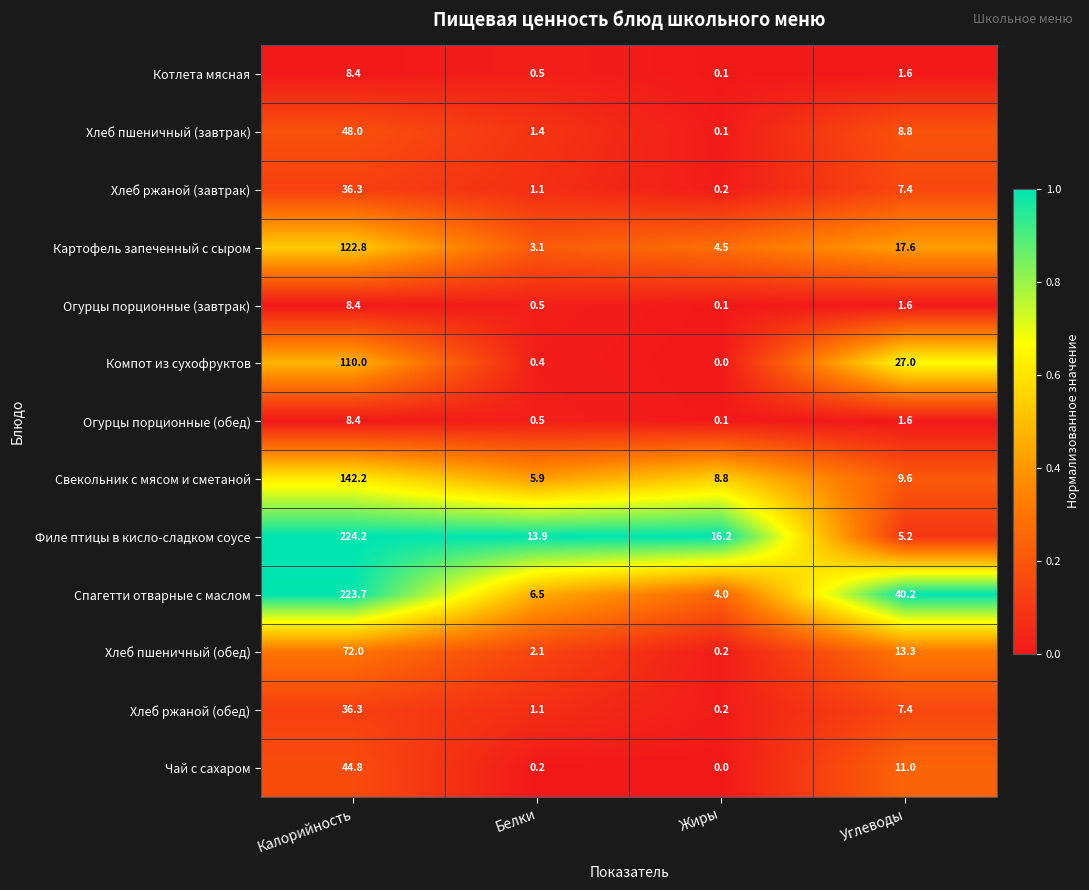

How many categories are shown in the chart?

4